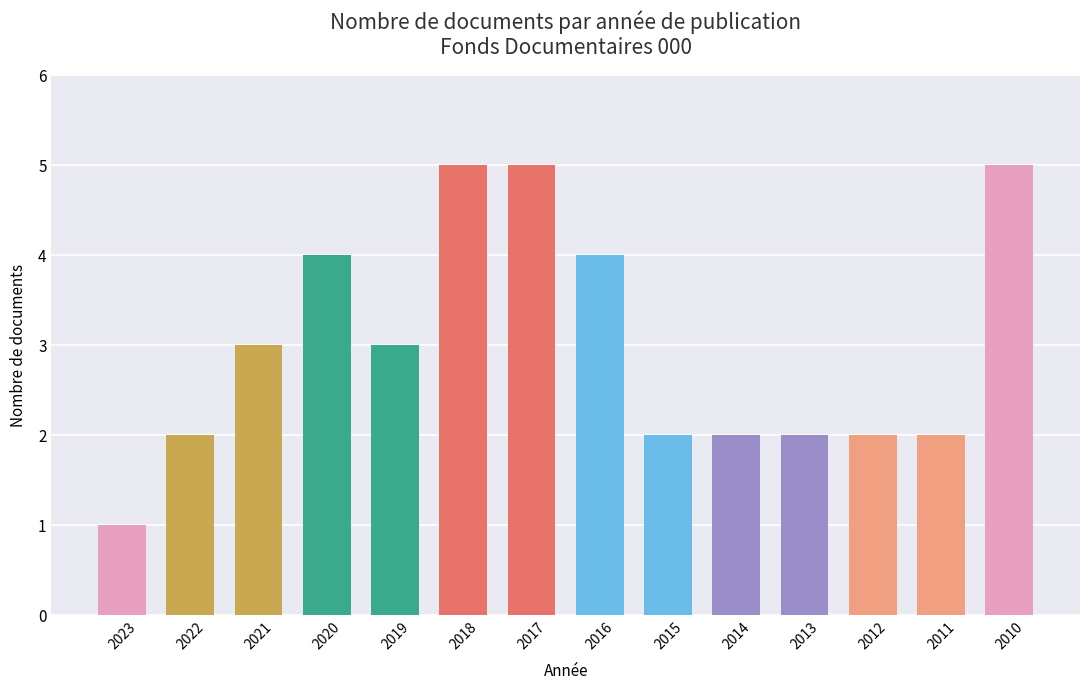

Count the values in the range 2 to 4.

10